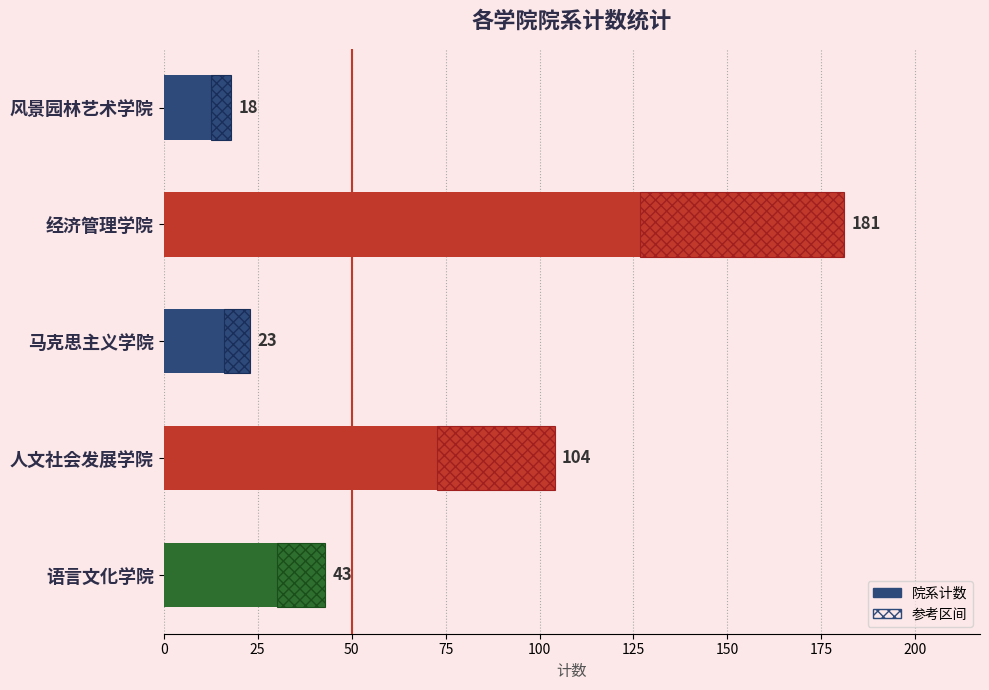

Reading left to right, list all the values displayed in this chart.

18	181	23	104	43